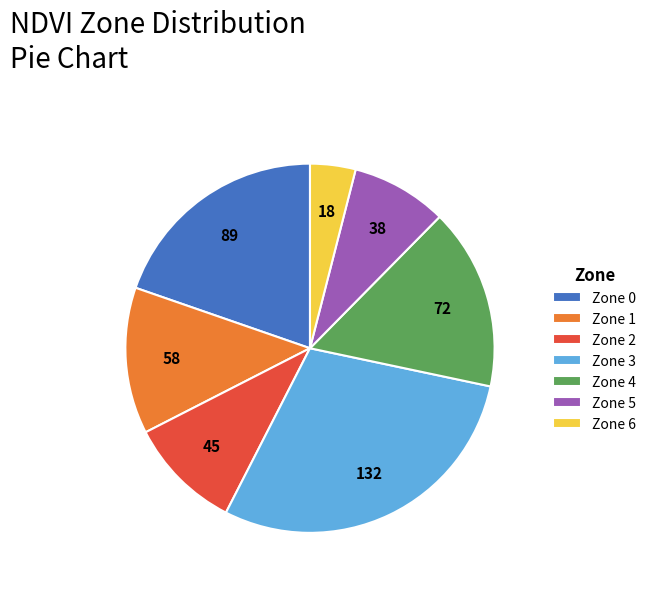

Which slice is the smallest?

Zone 6